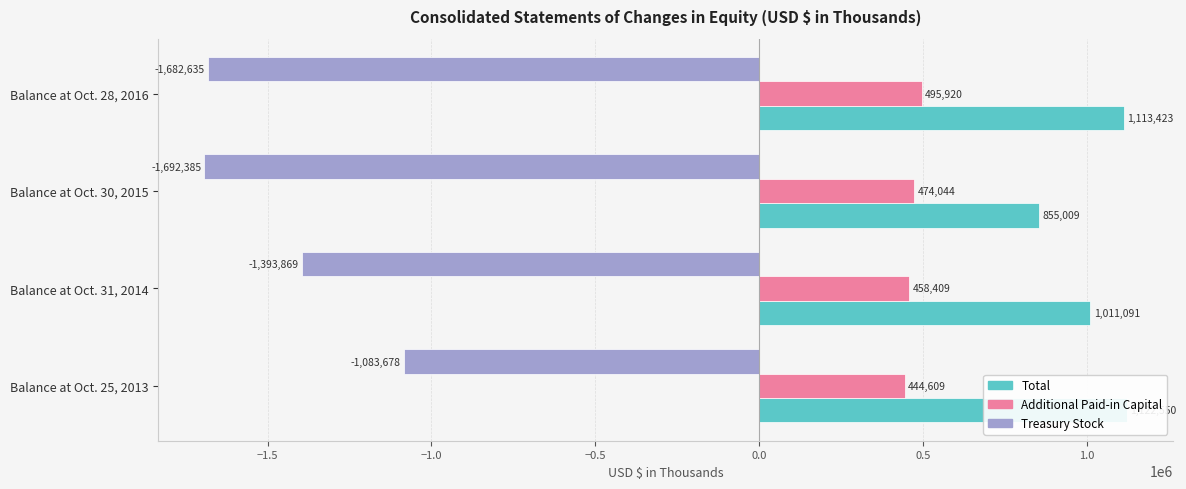

What is the minimum value for Additional Paid-in Capital?

444609